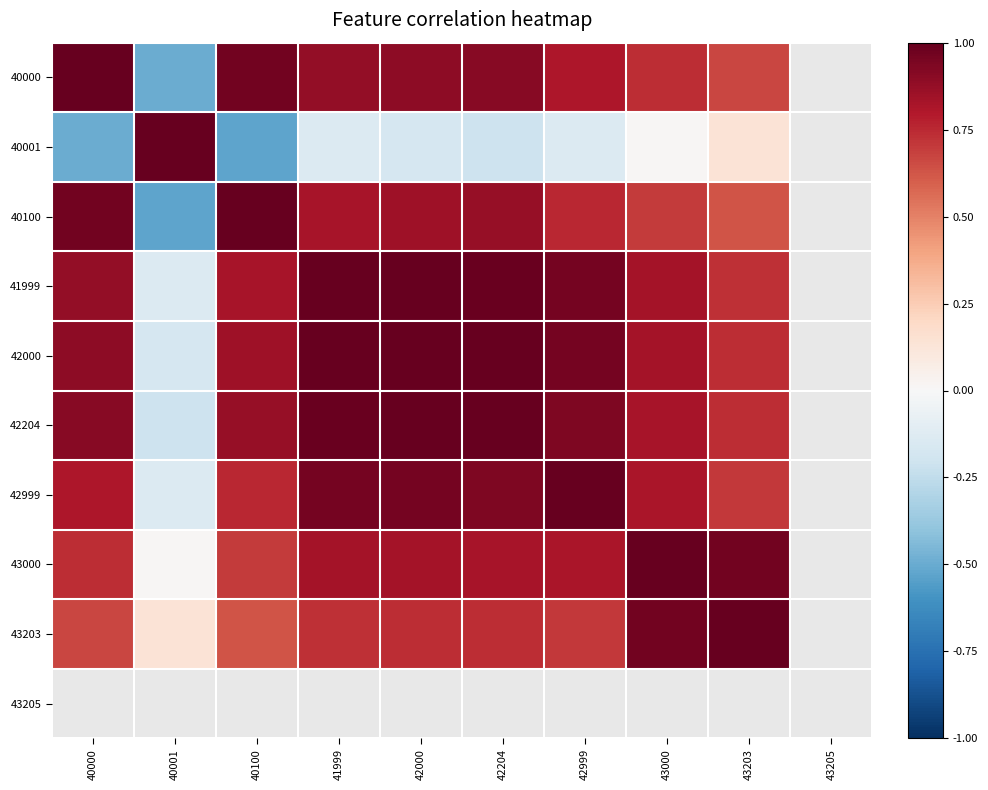

What is the spread (max minus min) of values at 42999?

1.1